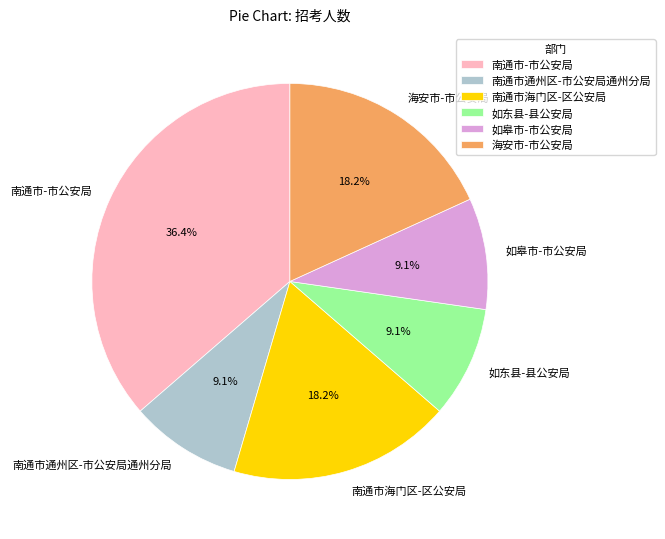

What portion of the pie excludes 海安市-市公安局?

81.8%